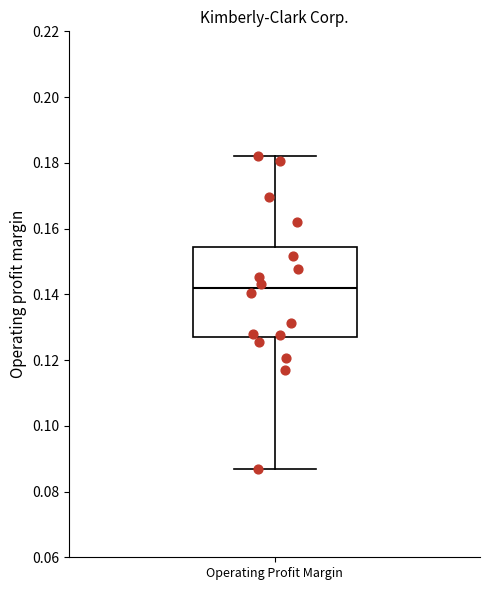

Read this box plot against the y-axis: the position of the median line, the range covered by the box, and the ends of both whiskers. The values are not printed on the chart, so give them approximately, as read against the axis.

median 0.142, box 0.128 to 0.154, whiskers 0.086 to 0.182